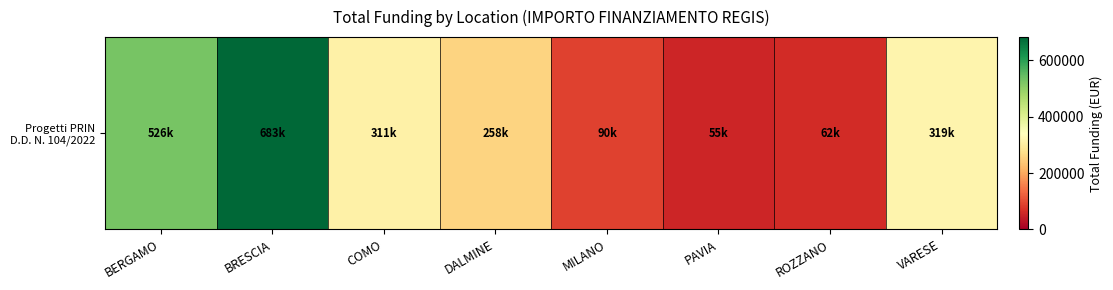

What is the ratio of the value at PAVIA to the value at COMO?

0.2